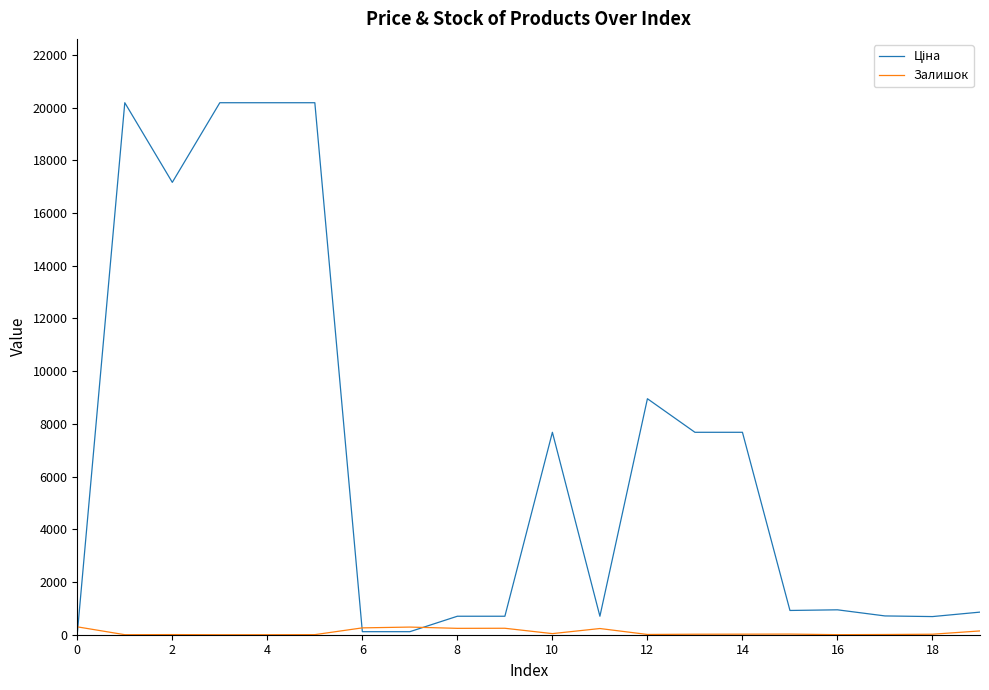

What is the greatest value displayed?

20186.0